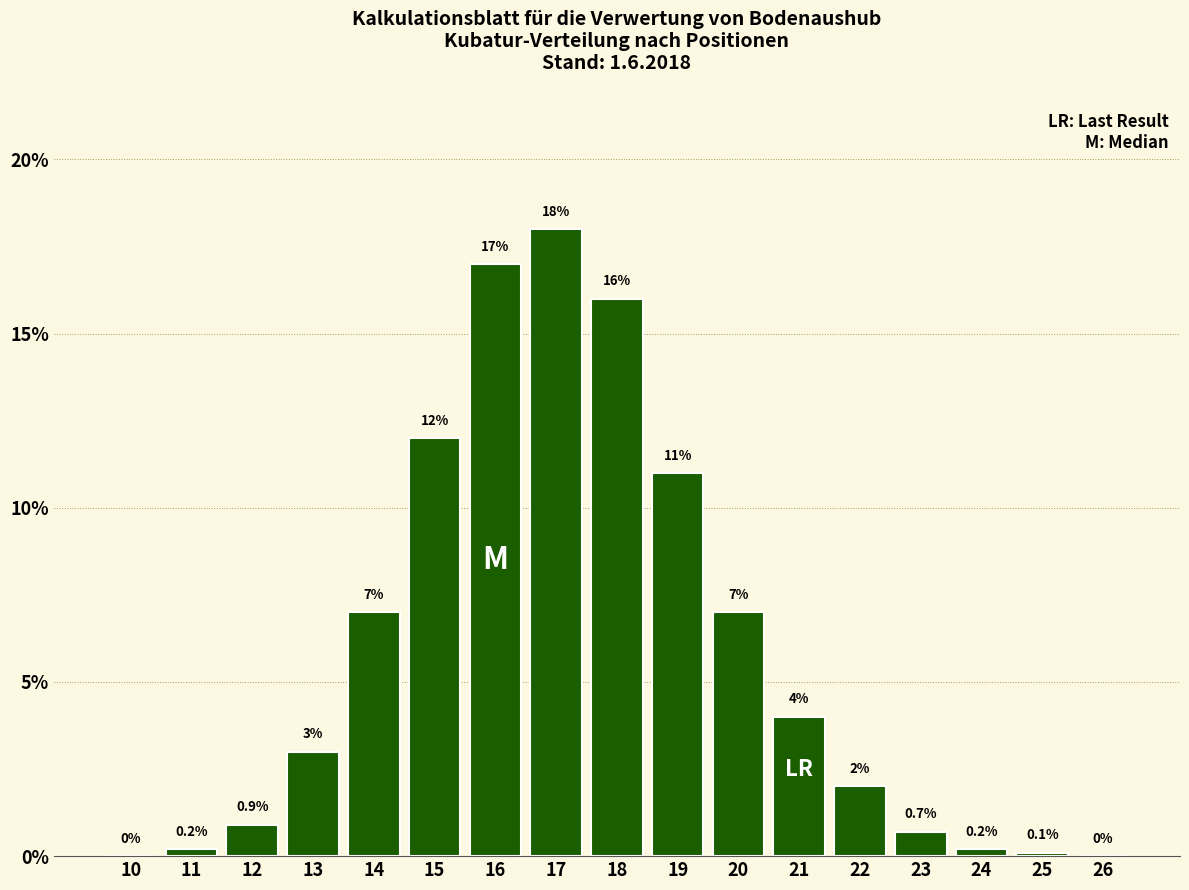

Reading left to right, what are all the values shown in this chart?

10=0.0	11=0.2	12=0.9	13=3.0	14=7.0	15=12.0	16=17.0	17=18.0	18=16.0	19=11.0	20=7.0	21=4.0	22=2.0	23=0.7	24=0.2	25=0.1	26=0.0